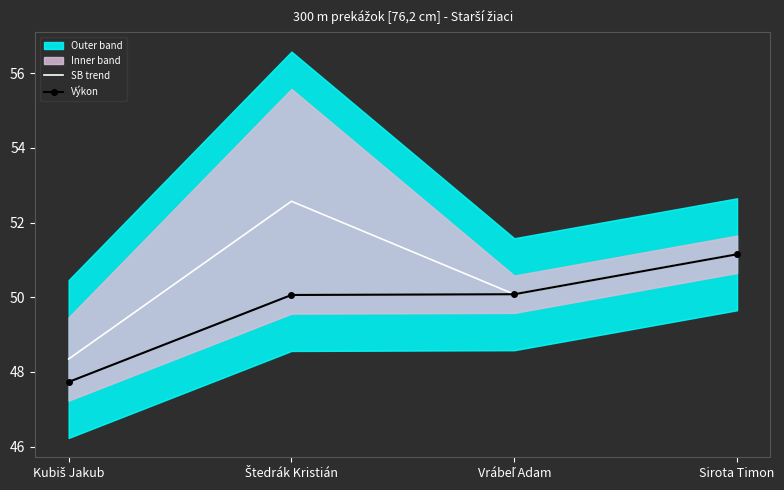

True or false: SB trend and Výkon intersect in this chart.

False